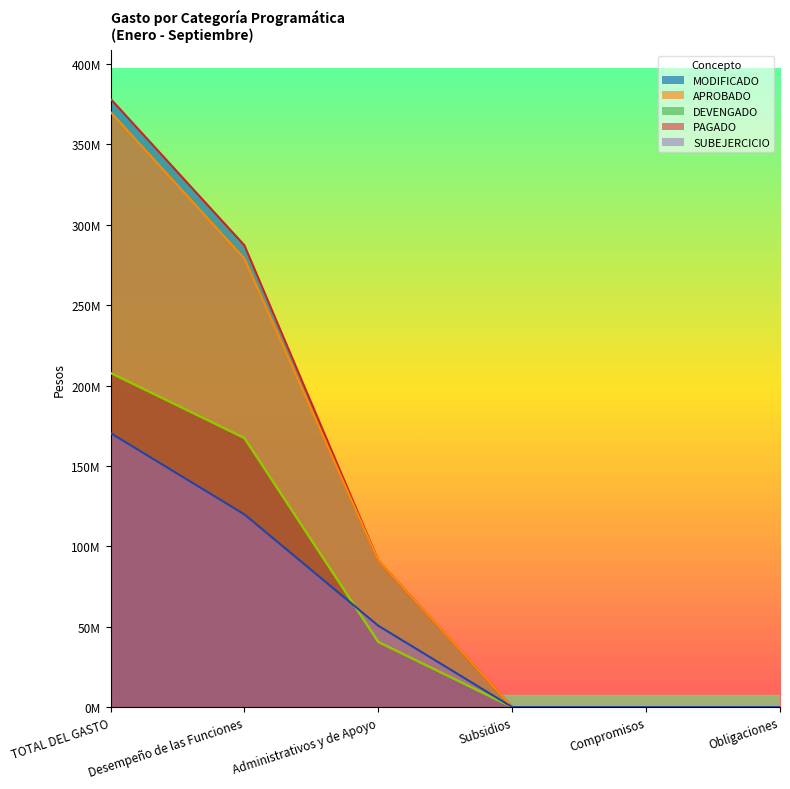

The value of APROBADO at Administrativos y de Apoyo is 91158599. True or false?

True